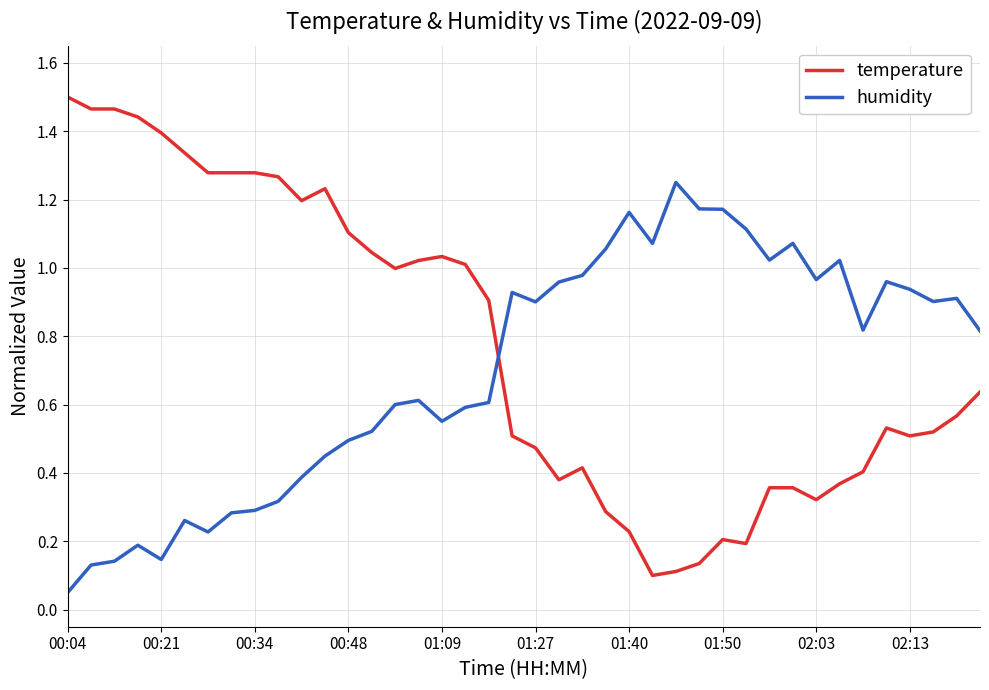

True or false: temperature and humidity cross at least once.

True